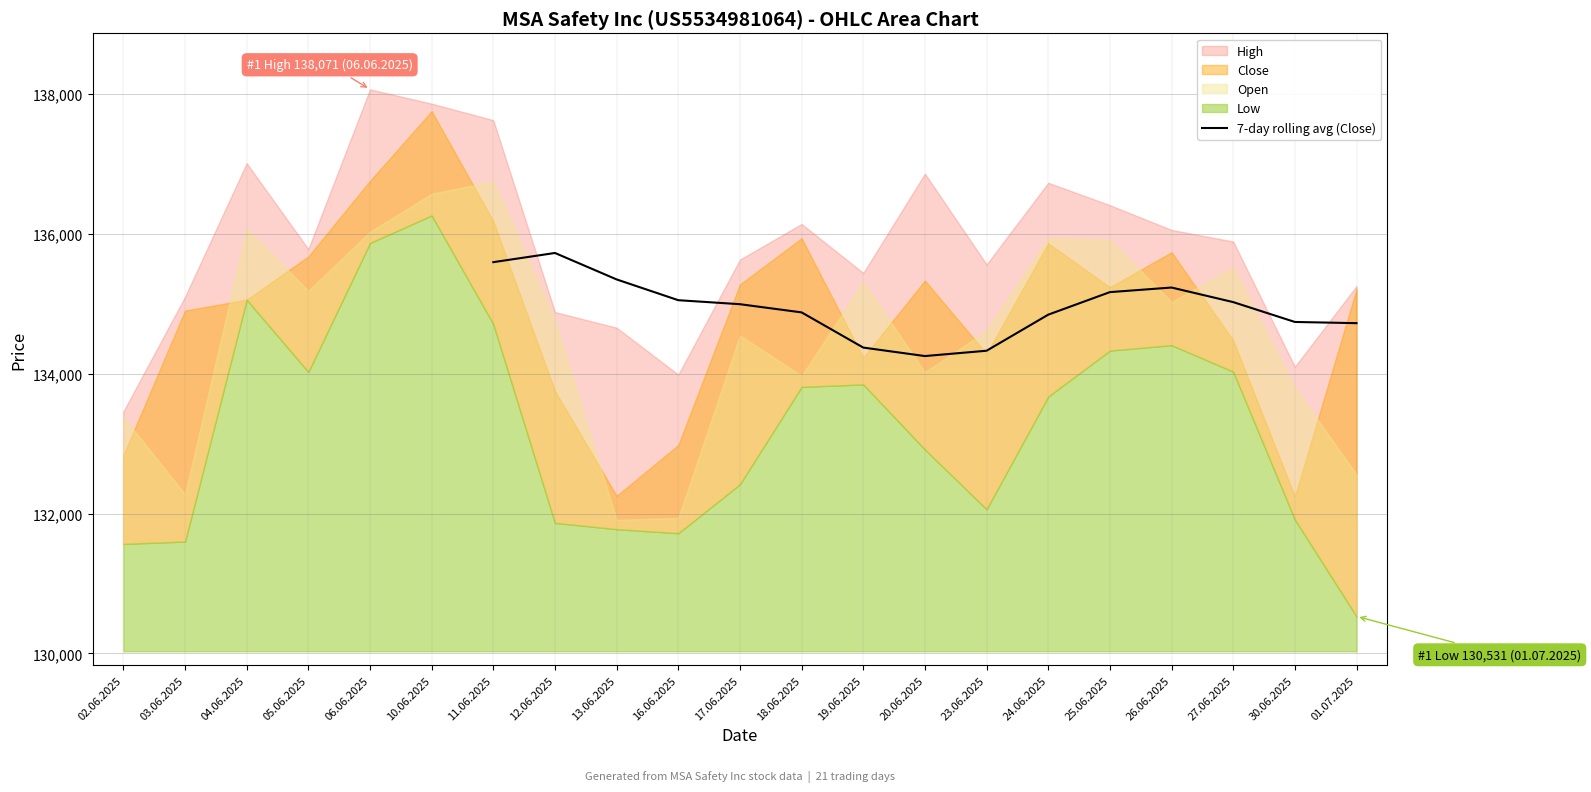

What is the maximum value for 7-day rolling avg (Close)?

135730.1